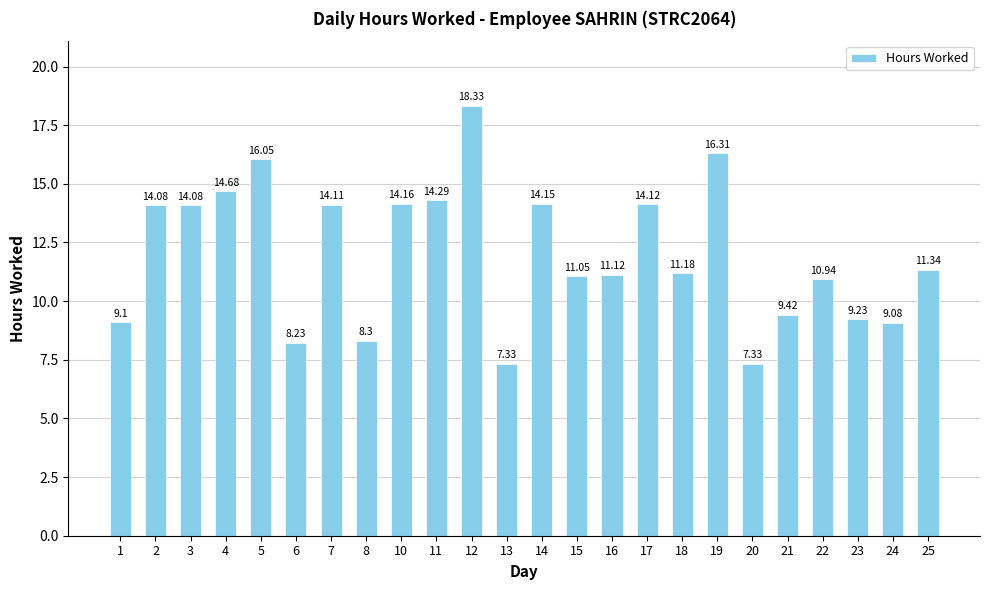

Reading left to right, transcribe all the data shown in this chart.

1=9.1	2=14.1	3=14.1	4=14.7	5=16.1	6=8.2	7=14.1	8=8.3	10=14.2	11=14.3	12=18.3	13=7.3	14=14.2	15=11.1	16=11.1	17=14.1	18=11.2	19=16.3	20=7.3	21=9.4	22=10.9	23=9.2	24=9.1	25=11.3